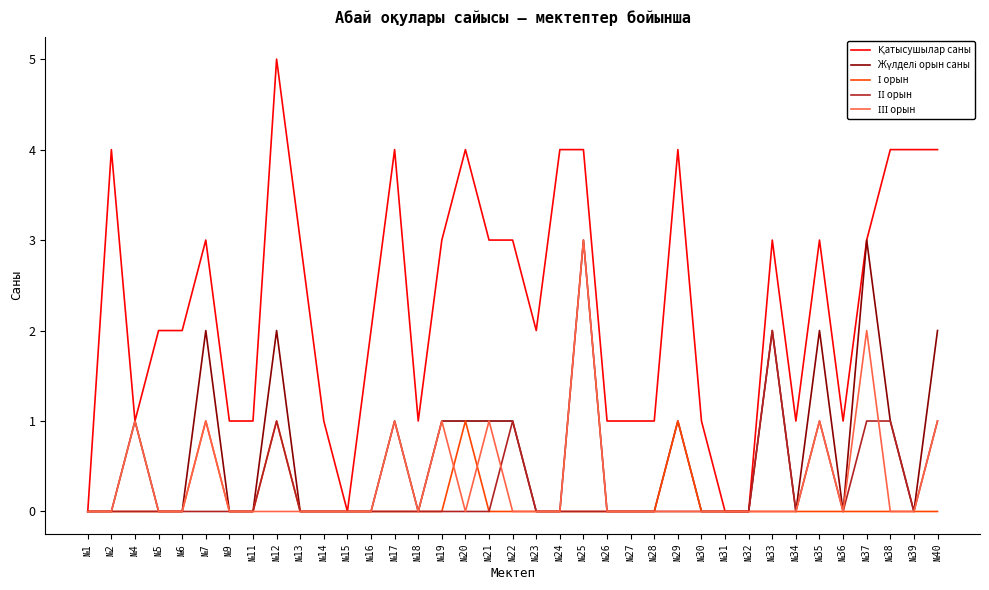

What is the difference between the highest and lowest values at №19?

3